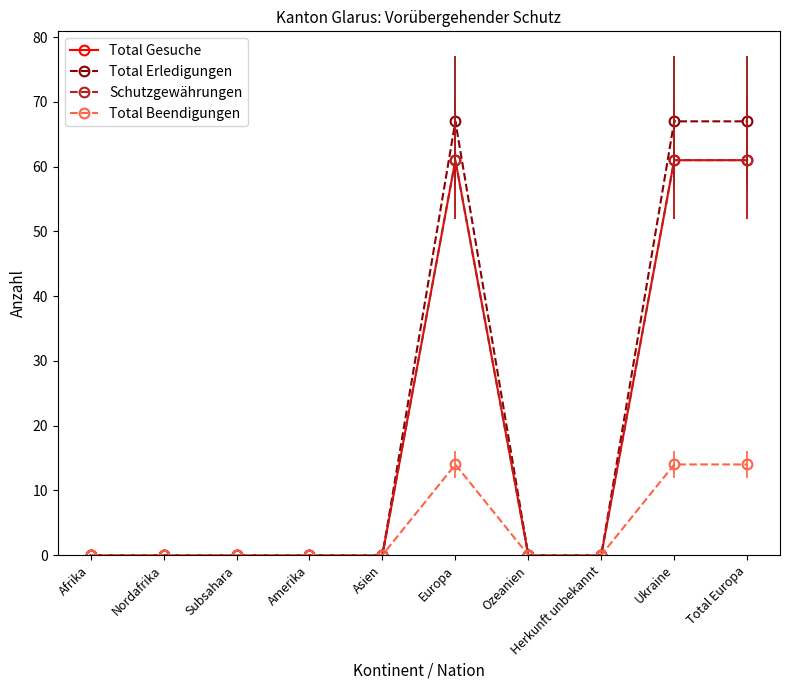

List the series in order of their peak value, lowest first.

Total Beendigungen, Total Gesuche, Schutzgewährungen, Total Erledigungen